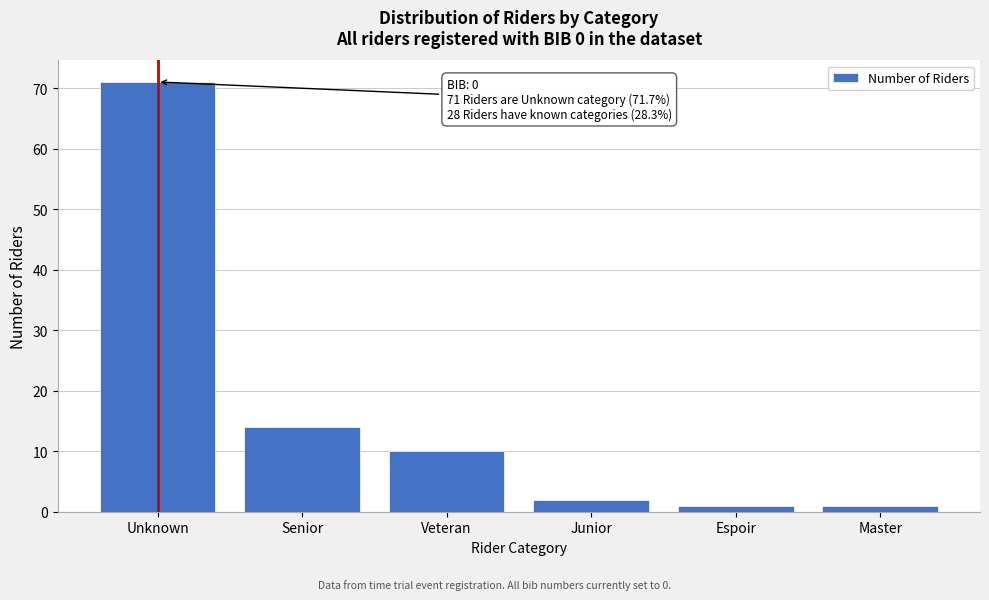

Reading left to right, extract all data points from this chart.

Unknown=71	Senior=14	Veteran=10	Junior=2	Espoir=1	Master=1